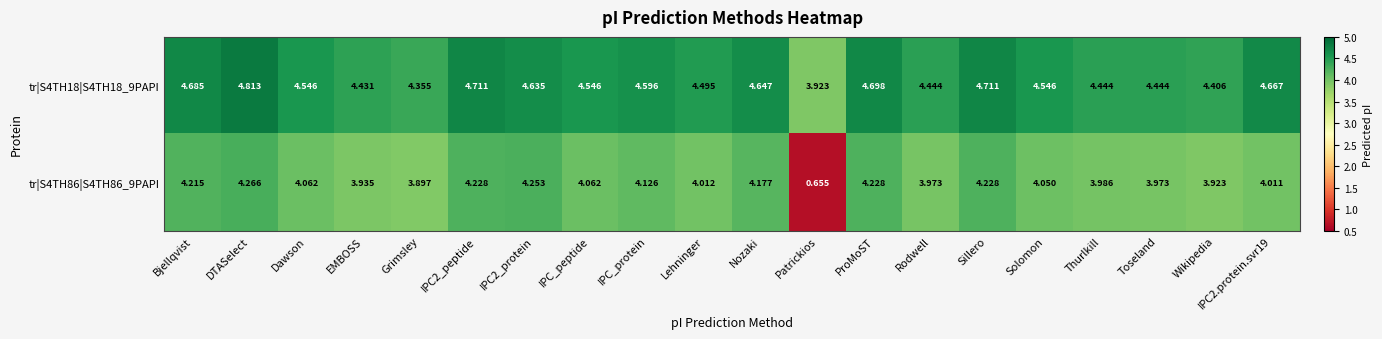

Where does the tr|S4TH18|S4TH18_9PAPI series first go above 4?

Bjellqvist